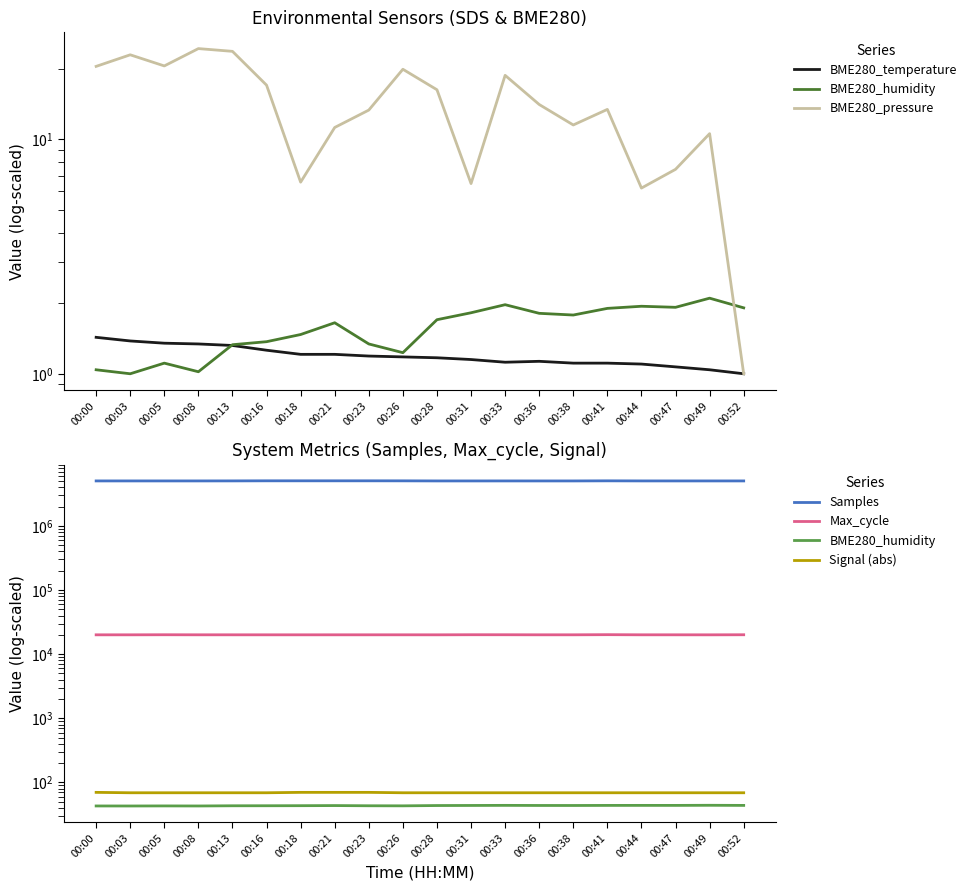

What is the highest value of the BME280_humidity series?

44.0